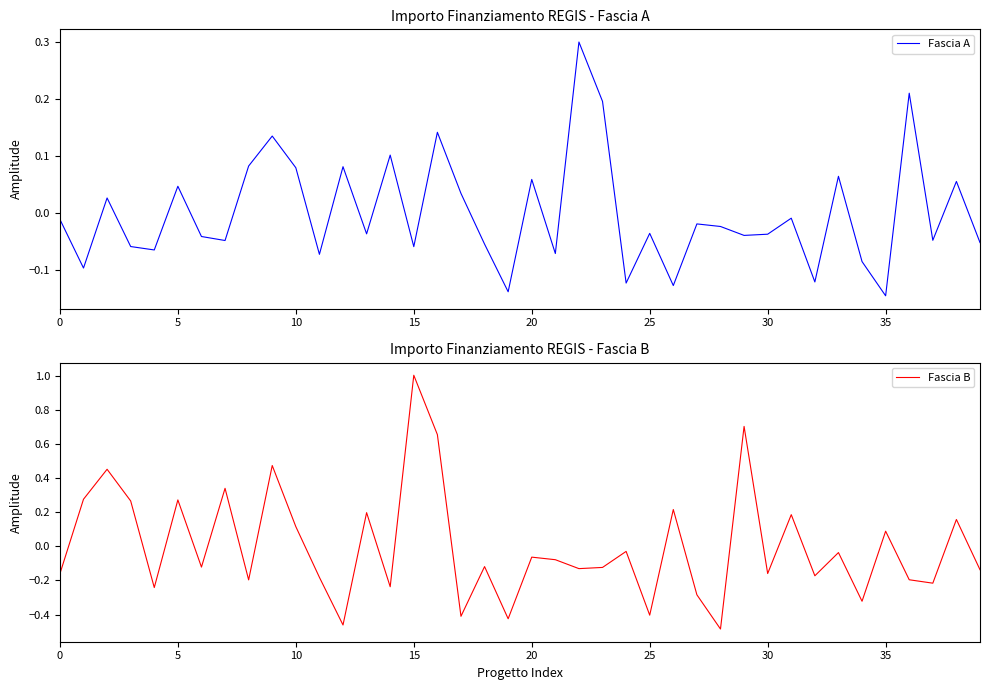

Does the chart display data point markers on the line(s)?

No